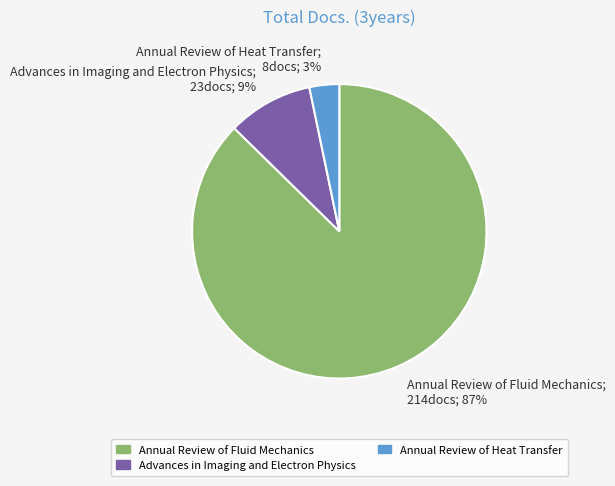

To the nearest percent, what percentage of the pie is Advances in Imaging and Electron Physics?

9%